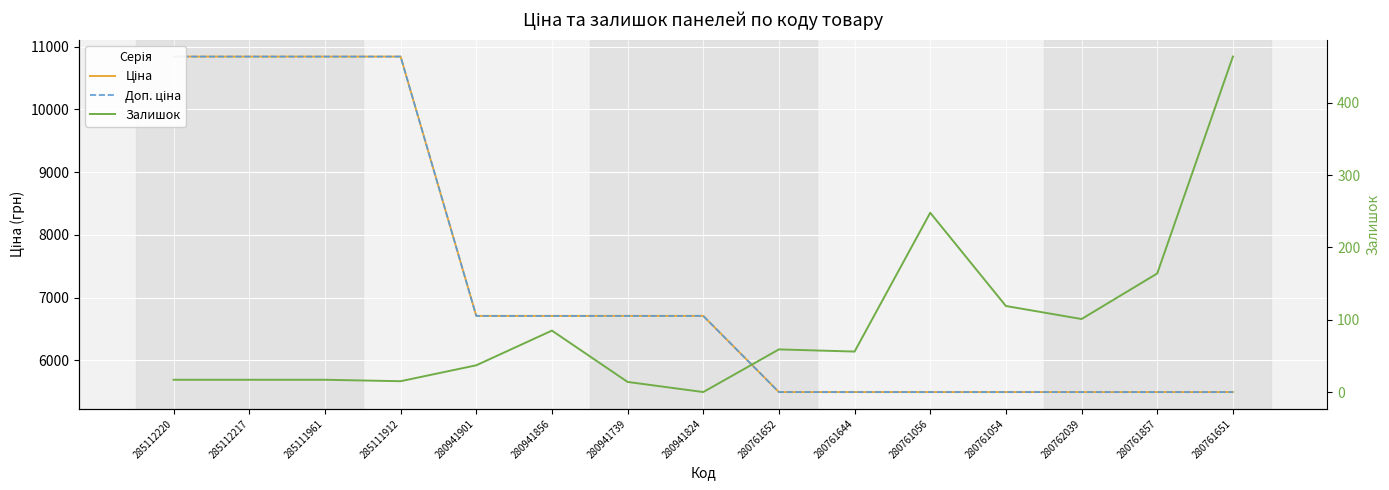

Which category has the lowest value in the Ціна series?

280761652